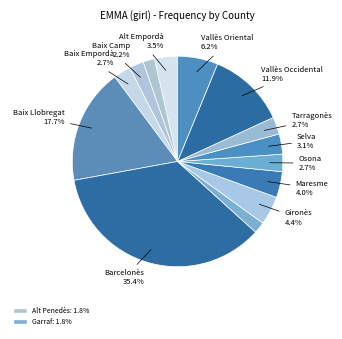

Does any single category account for the majority?

No